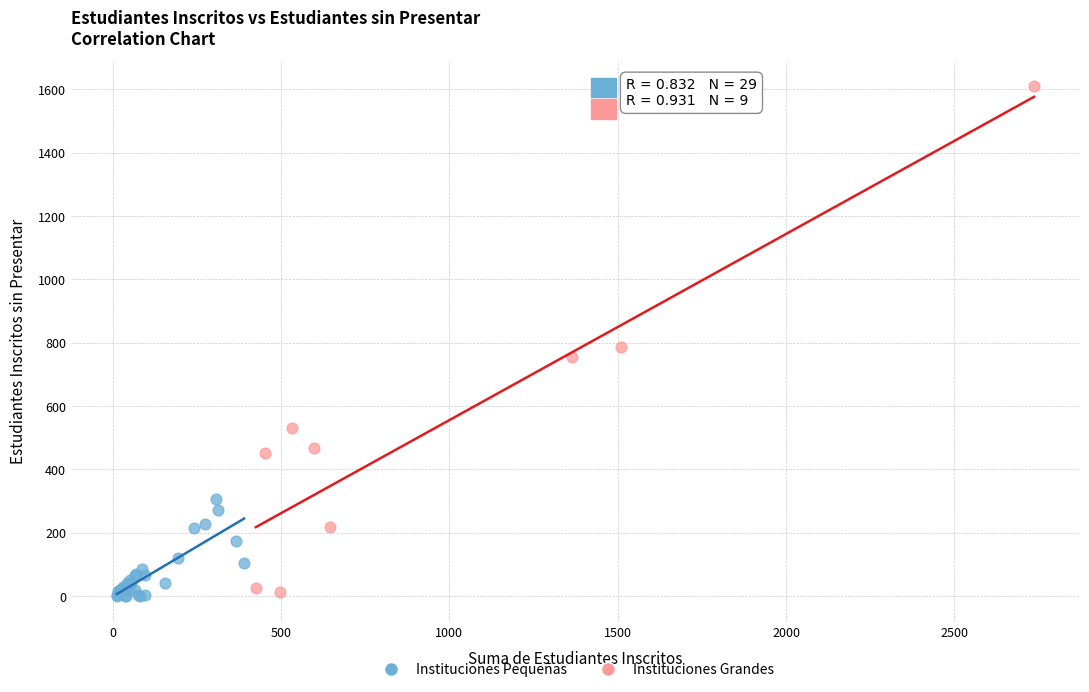

Which series has the widest spread of Y values?

Instituciones Grandes